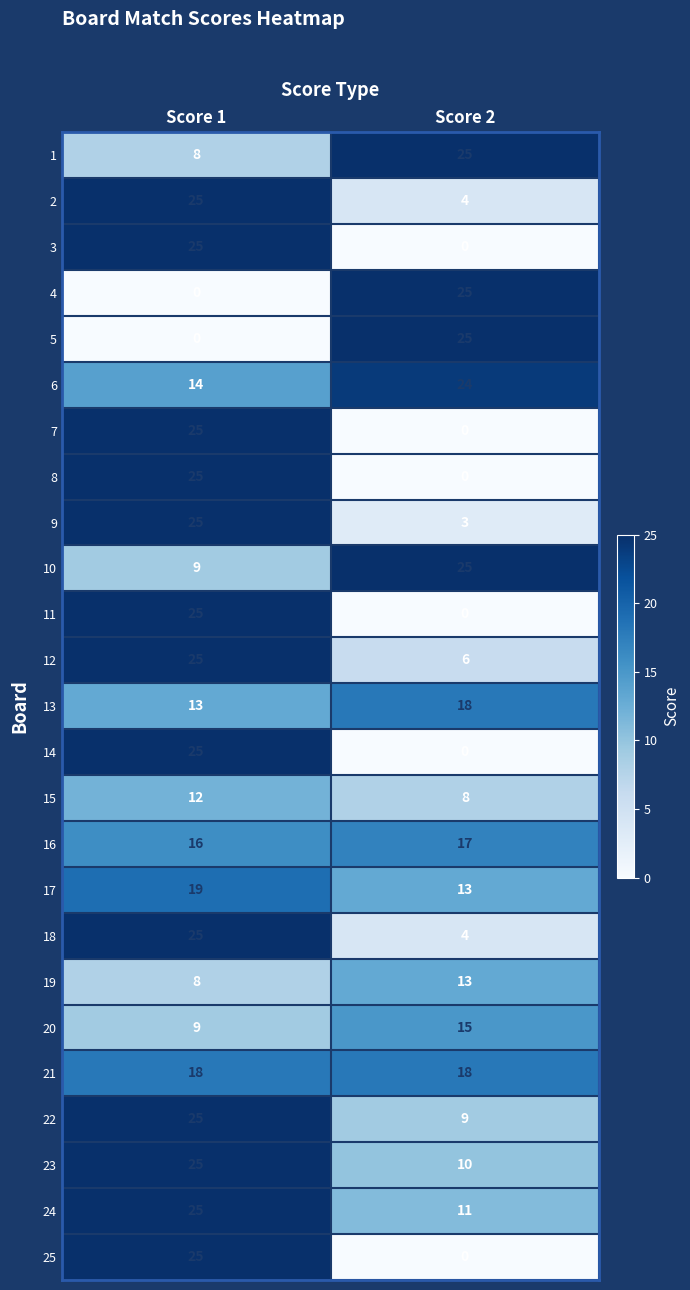

Rank the categories by 2 value from highest to lowest.

Score 1, Score 2